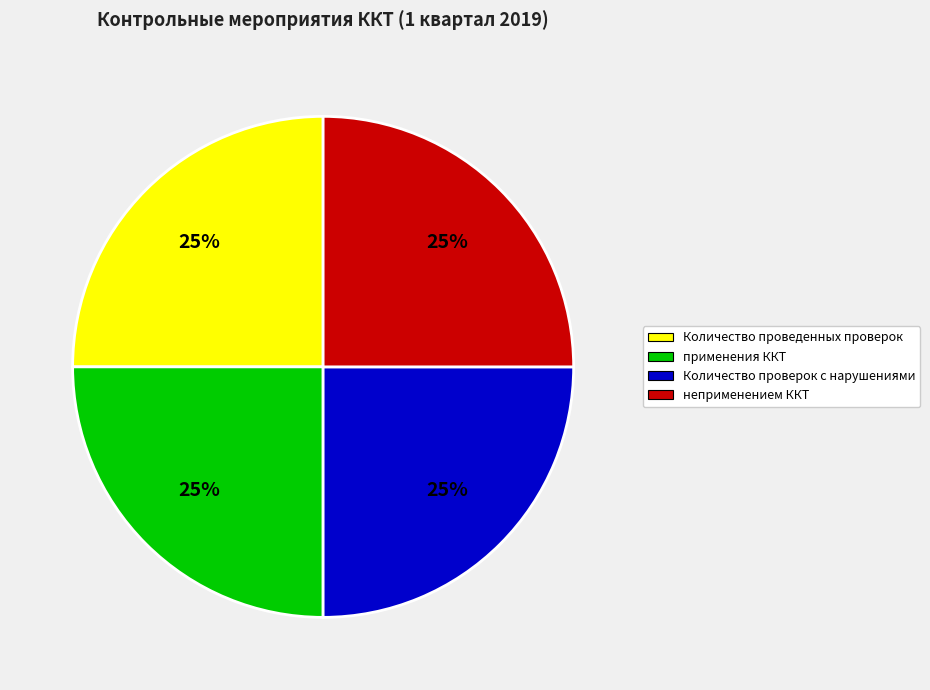

To the nearest percent, what is the average slice percentage?

25%